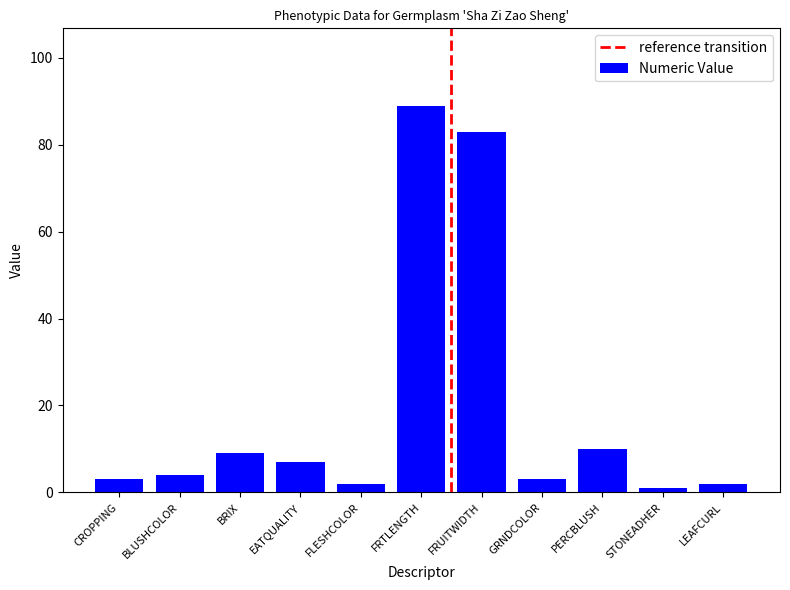

What is the label of the 5th bar from the left?

FLESHCOLOR